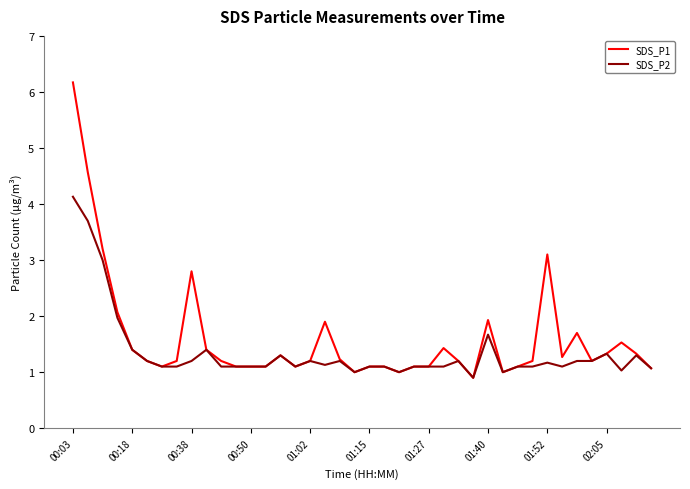

What is the maximum value for SDS_P2?

4.1